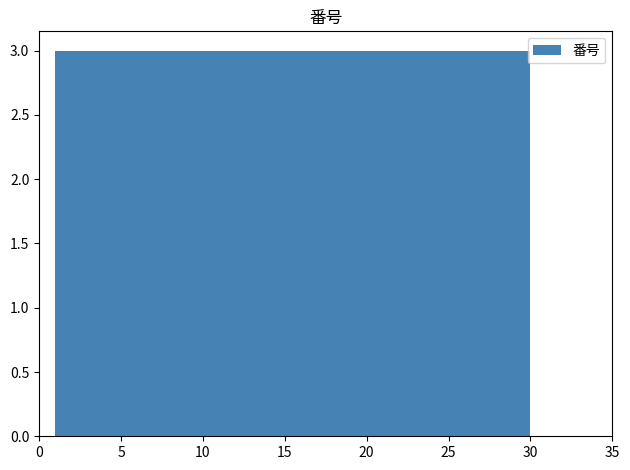

Reading left to right, list every bar in this chart as the range it spans on the x-axis followed by its height. Neither the bar edges nor the heights are printed on the chart, so give them approximately, as read against the axes.

1.0 to 3.9: 3
3.9 to 6.8: 3
6.8 to 9.7: 3
9.7 to 12.6: 3
12.6 to 15.5: 3
15.5 to 18.4: 3
18.4 to 21.3: 3
21.3 to 24.2: 3
24.2 to 27.1: 3
27.1 to 30.0: 3